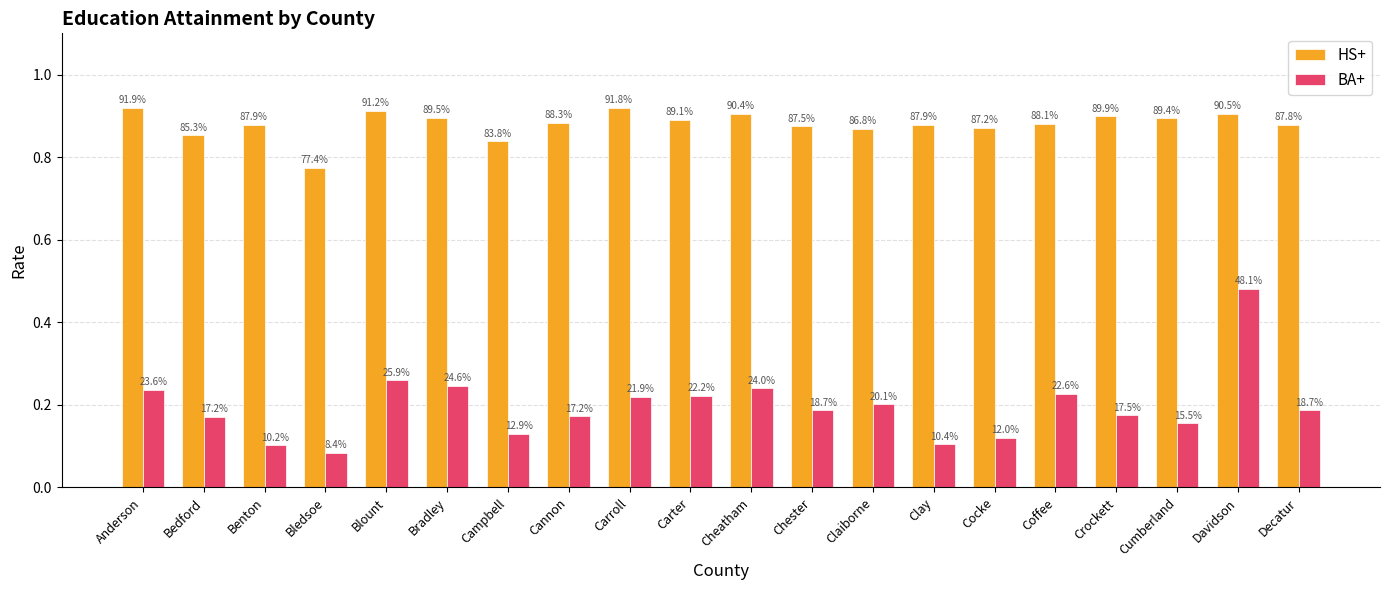

What are all the series names shown in the legend?

HS+, BA+